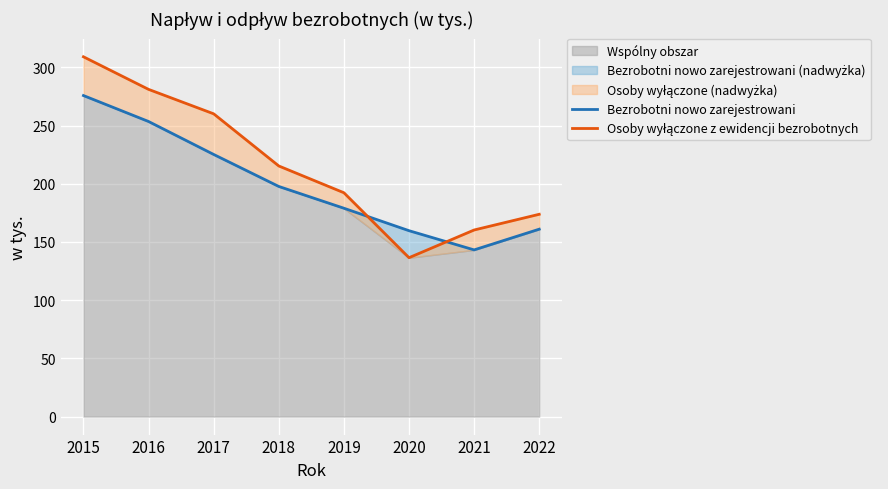

Reading left to right, extract all data points from this chart.

Bezrobotni nowo zarejestrowani: 275.8	253.5	225.2	197.7	179.0	159.7	143.2	161.0
Osoby wyłączone z ewidencji bezrobotnych: 309.1	281.1	260.1	215.3	192.3	136.5	160.3	173.8